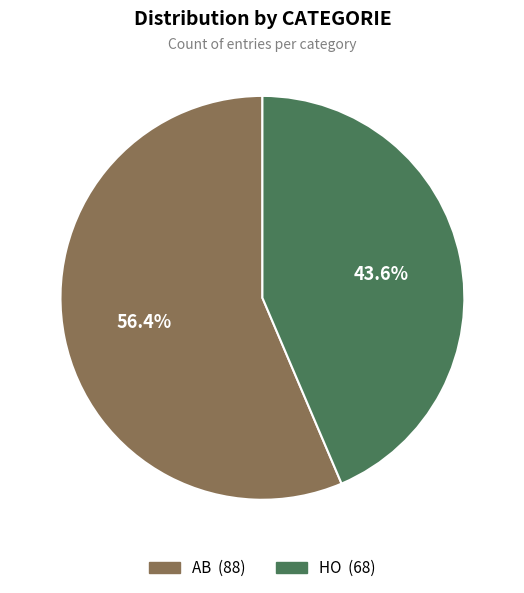

The HO slice represents 44% of the pie. True or false?

True